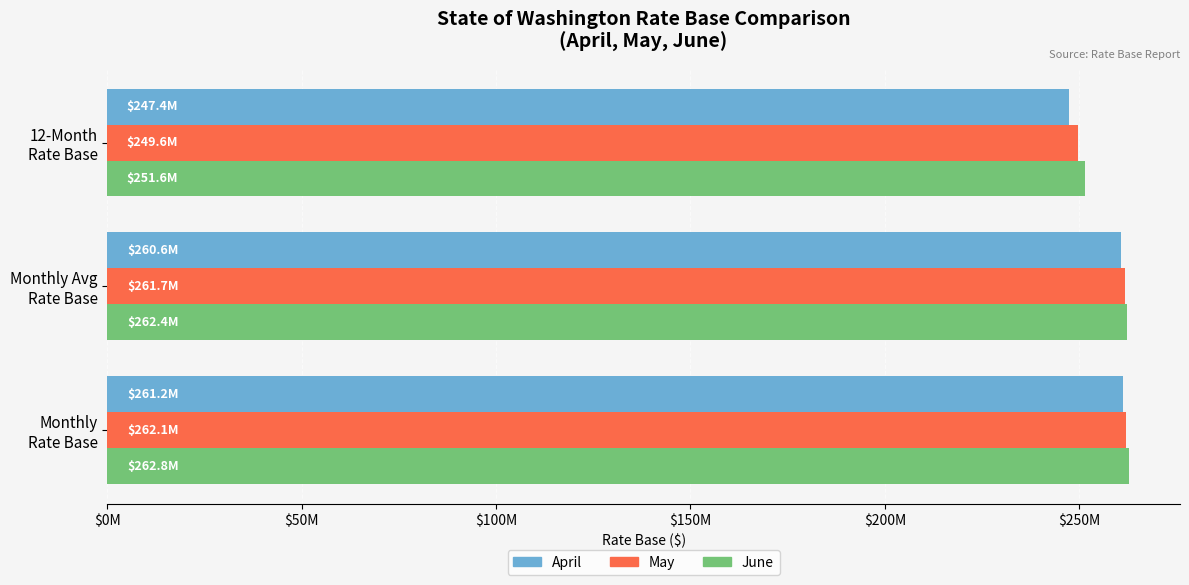

What is the maximum value shown in the chart?

262763540